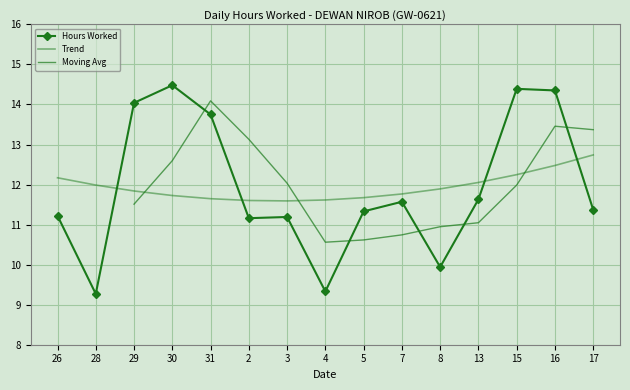

True or false: there are more than 1 points higher than both neighbors.

True